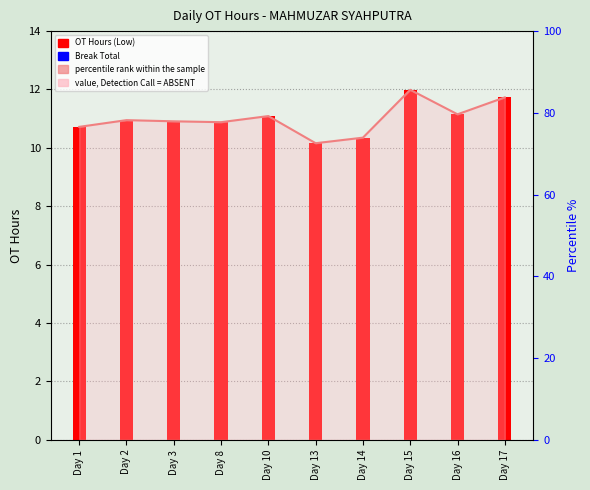

Is the value of Break Total at Day 17 greater than the value of percentile rank within the sample at Day 8?

No